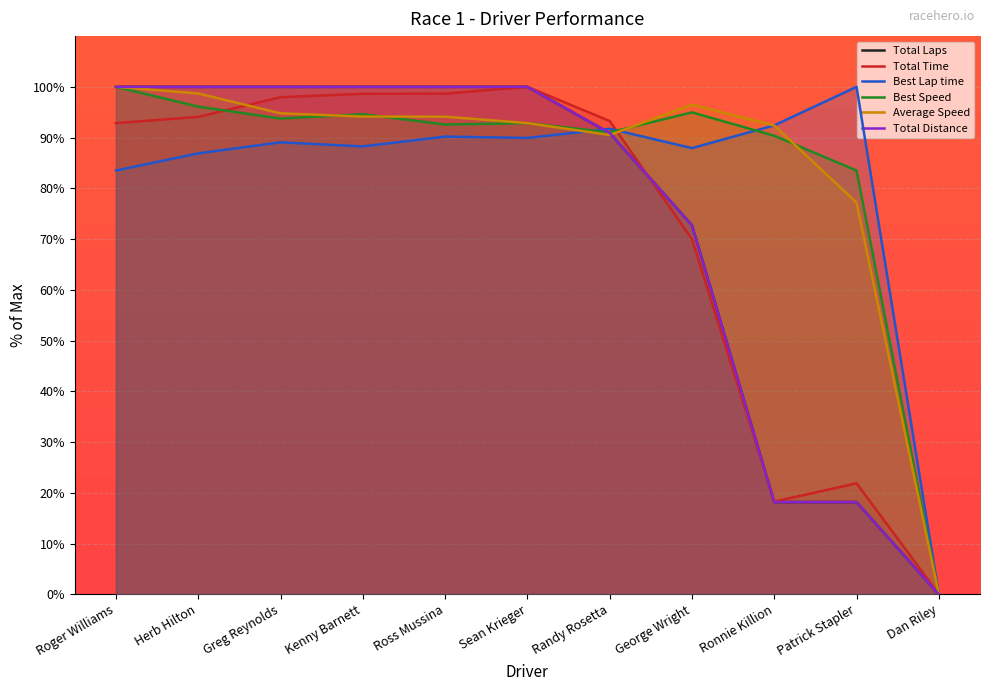

Which series ends up on top after the final intersection of Best Speed and Average Speed?

Best Speed